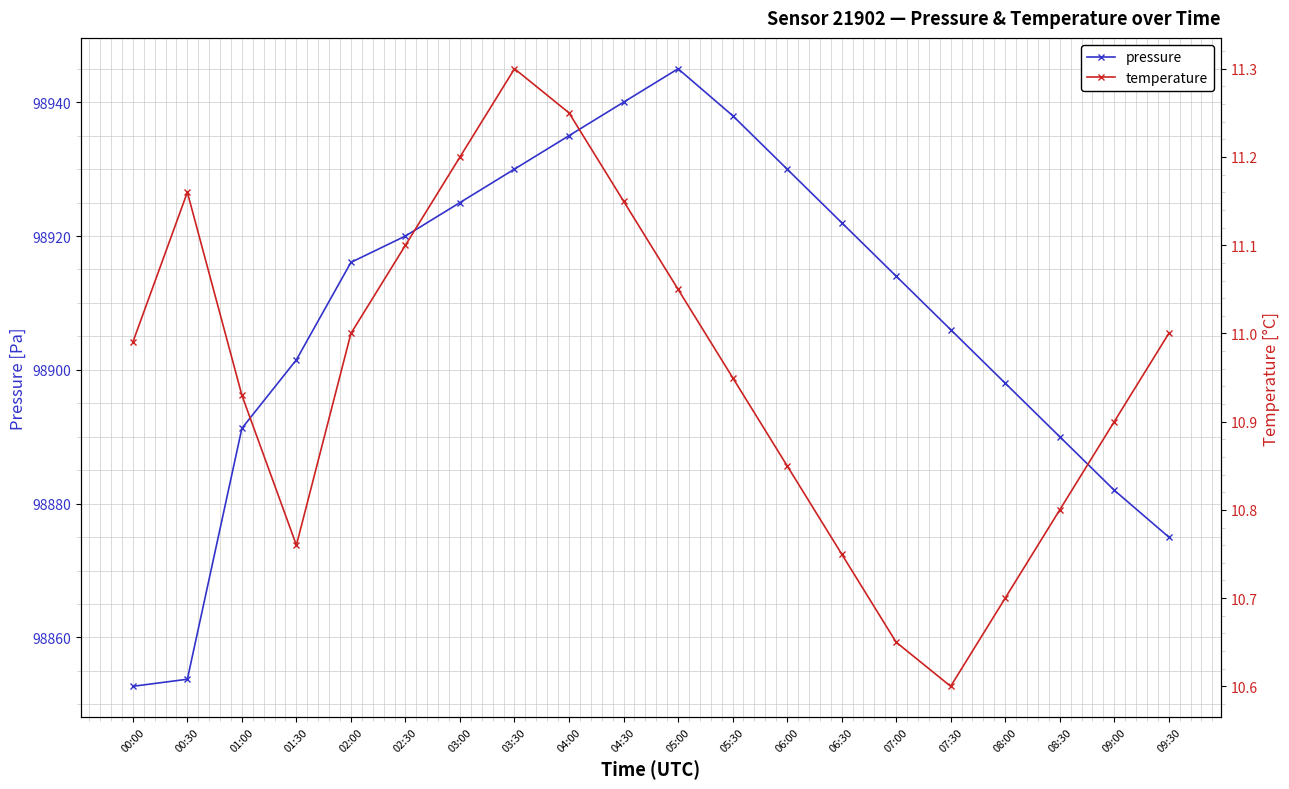

How many lines are shown in the chart?

2